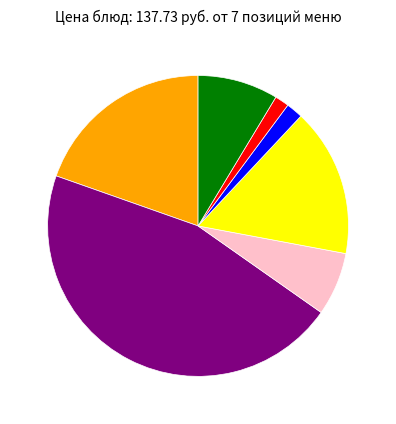

Is there any slice that represents more than half of the pie?

No